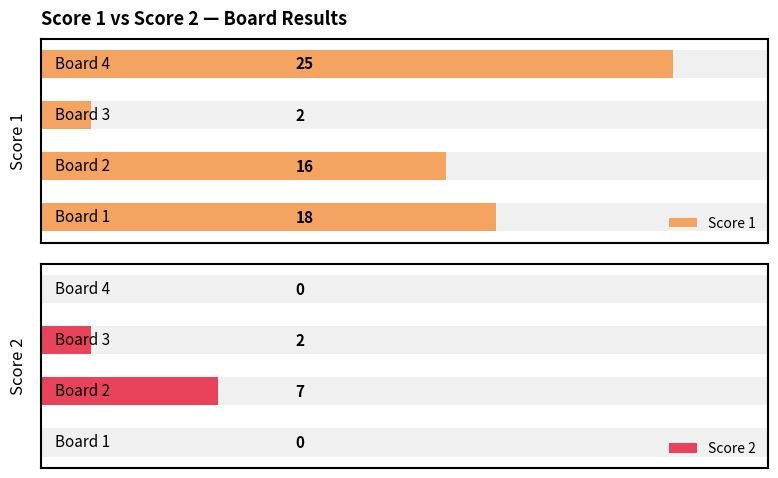

What is the difference between the Score 1 values at 0 and 2?

16